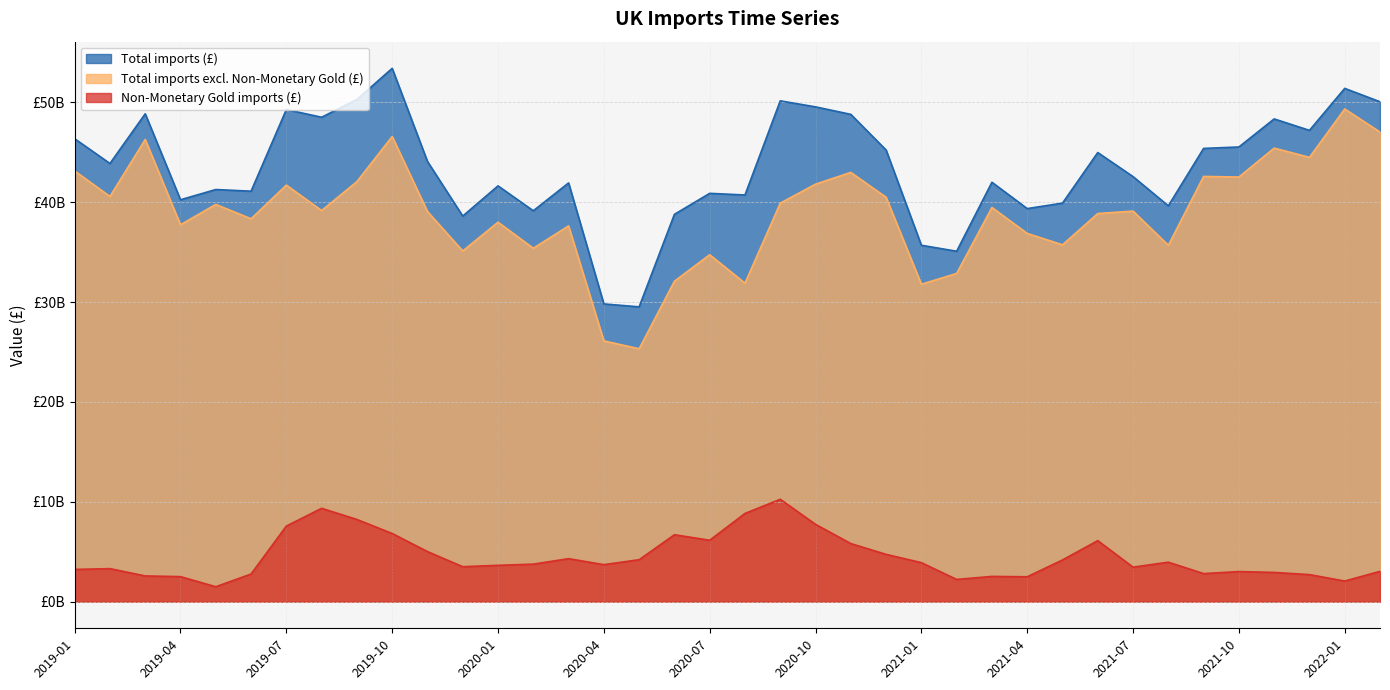

Is it true that Total imports excl. Non-Monetary Gold (£) equals 39470235852 at 2021-03?

True